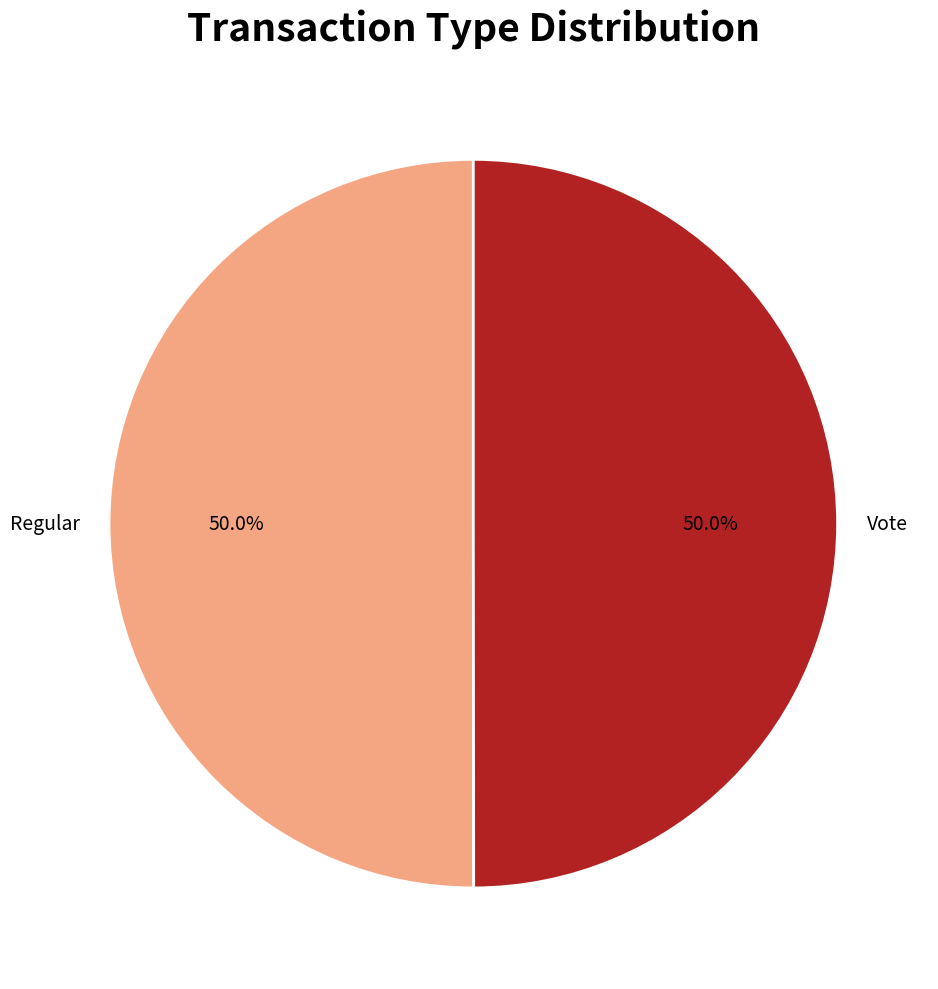

Do Vote and Regular together represent more than half of the pie?

Yes